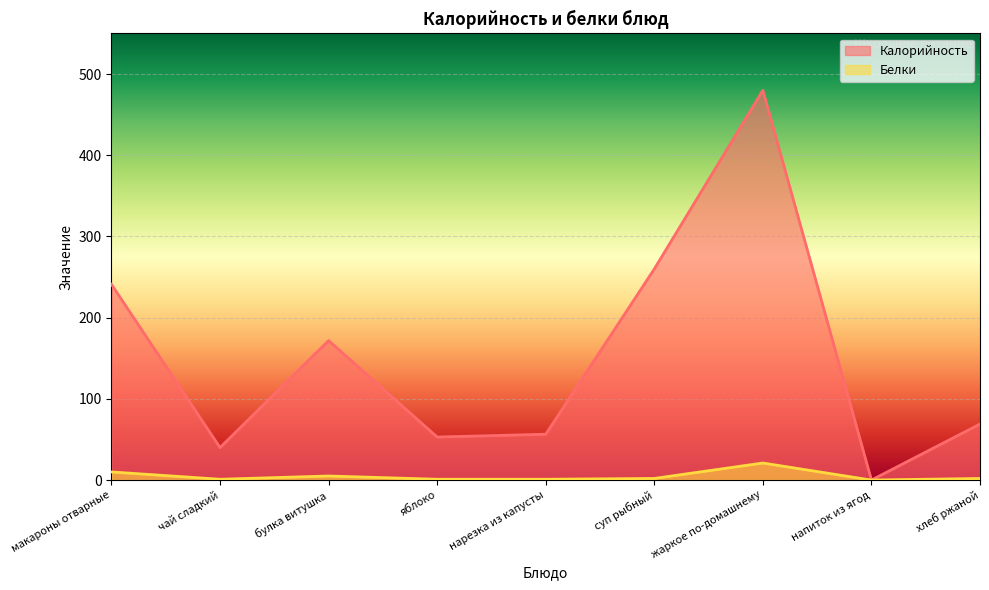

How many lines are shown in the chart?

2